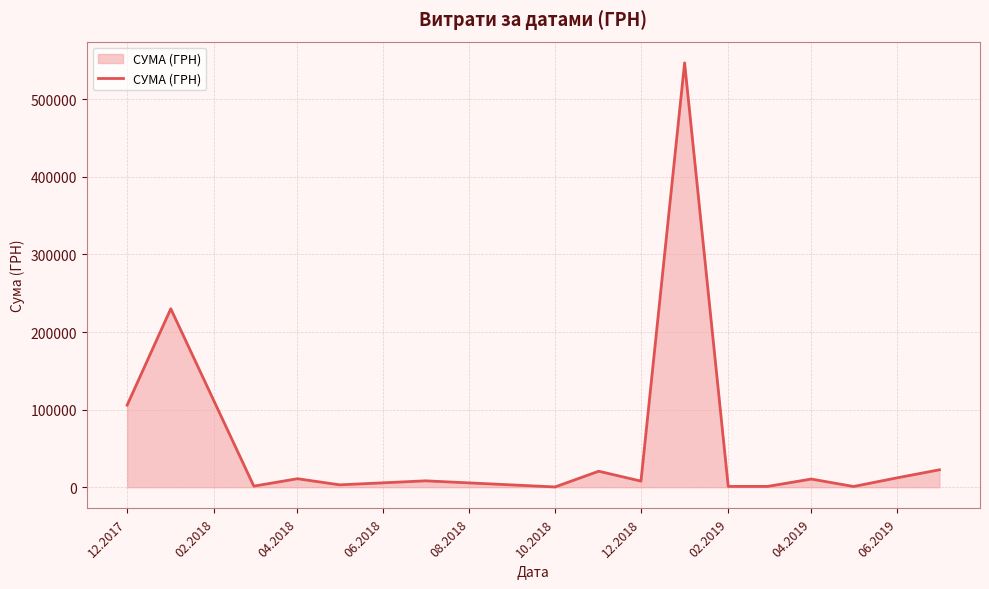

What is the greatest value displayed?

546929.7